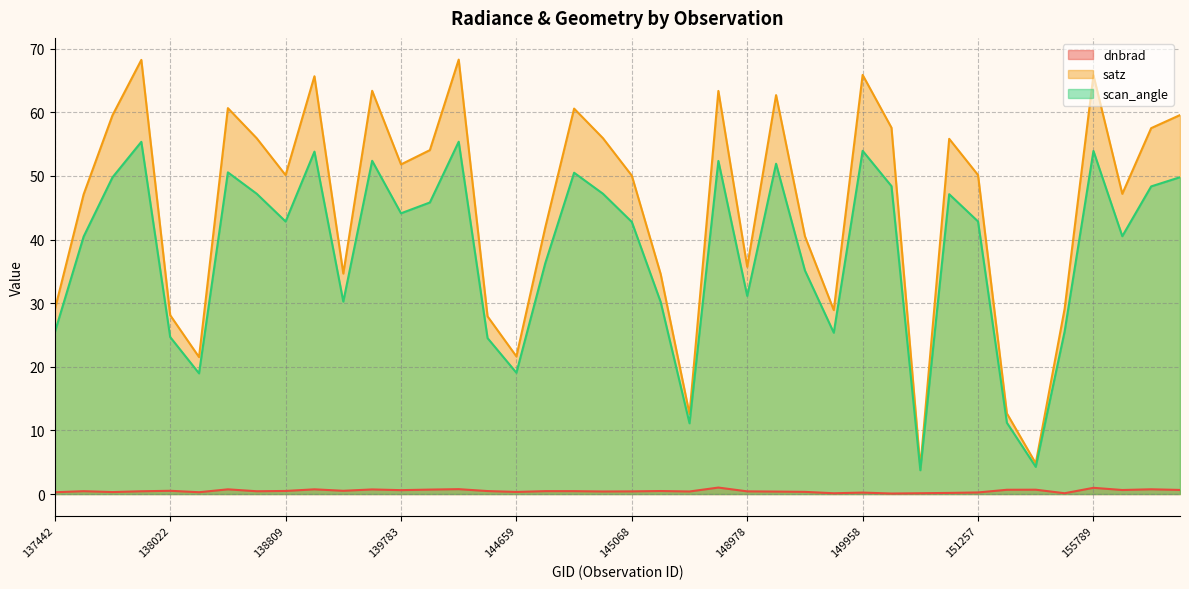

List the series in order of their overall mean, lowest first.

dnbrad, scan_angle, satz